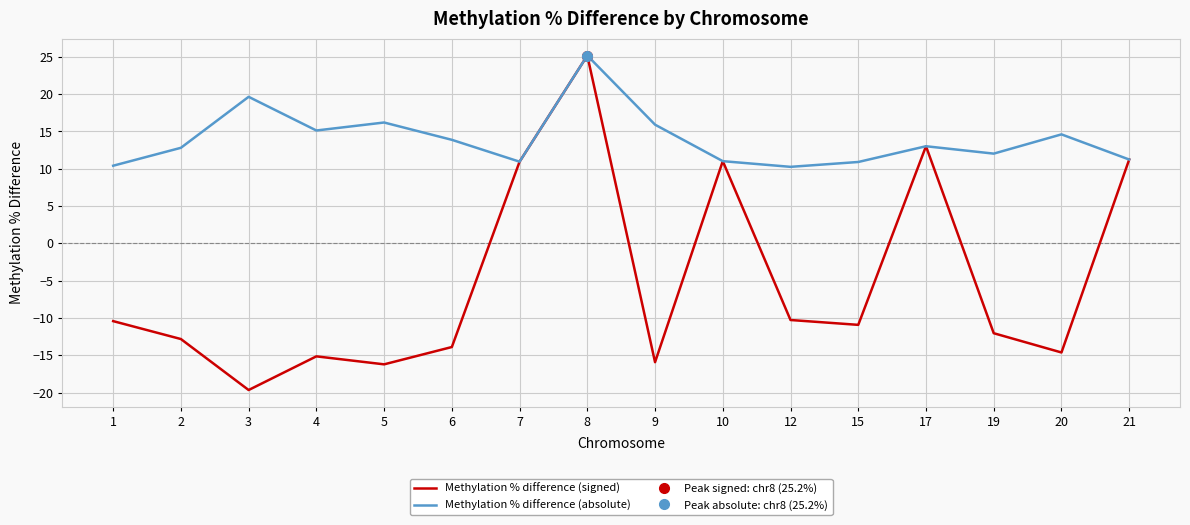

Reading left to right, transcribe all the data shown in this chart.

Methylation % difference (signed): -10.4	-12.8	-19.6	-15.1	-16.2	-13.9	10.9	25.2	-15.9	11.0	-10.3	-10.9	13.0	-12.0	-14.6	11.2
Methylation % difference (absolute): 10.4	12.8	19.6	15.1	16.2	13.9	10.9	25.2	15.9	11.0	10.3	10.9	13.0	12.0	14.6	11.2